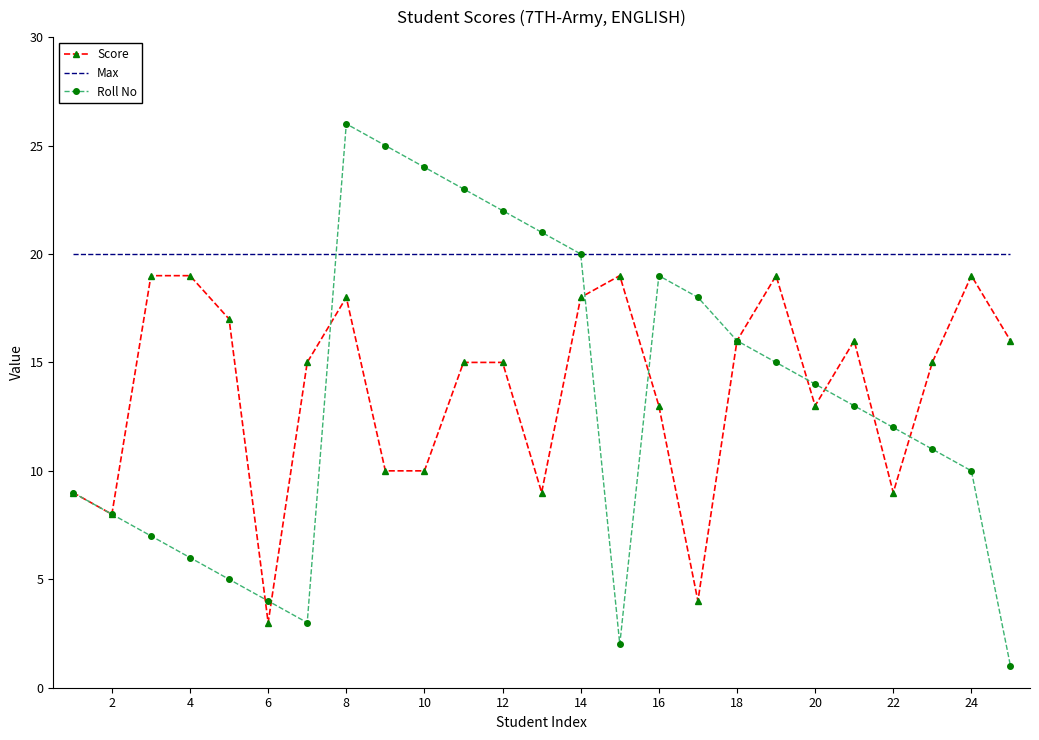

At how many categories does at least one series exceed 10?

25